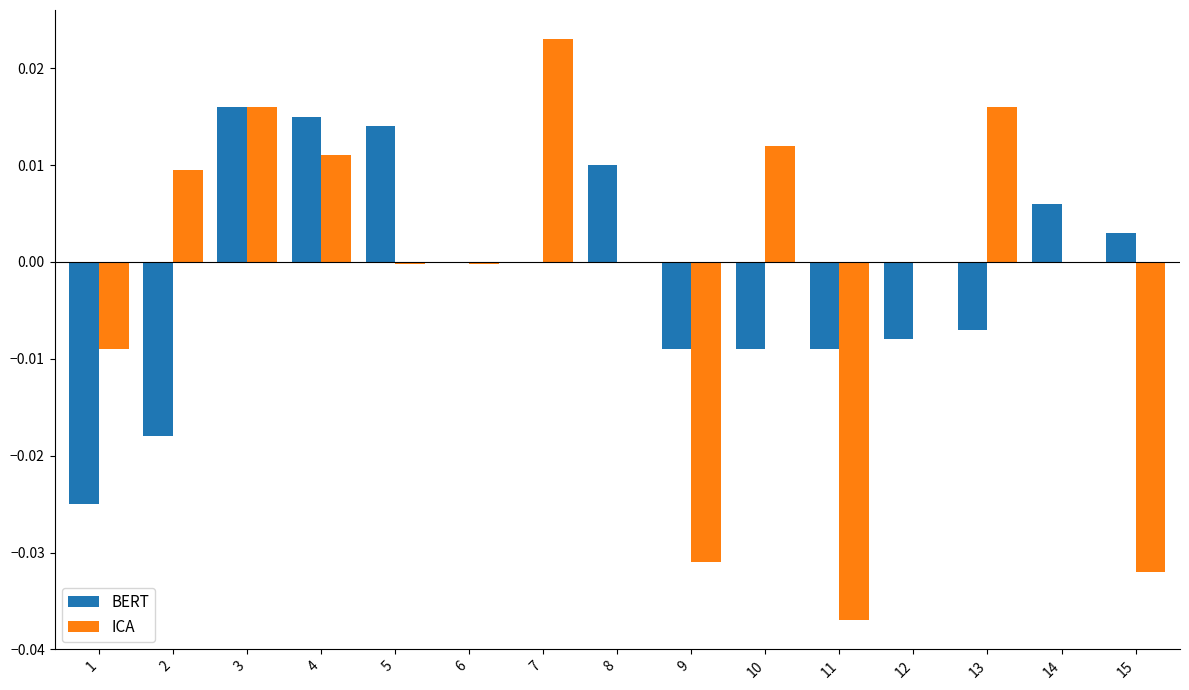

Which series has the largest range (max minus min)?

ICA